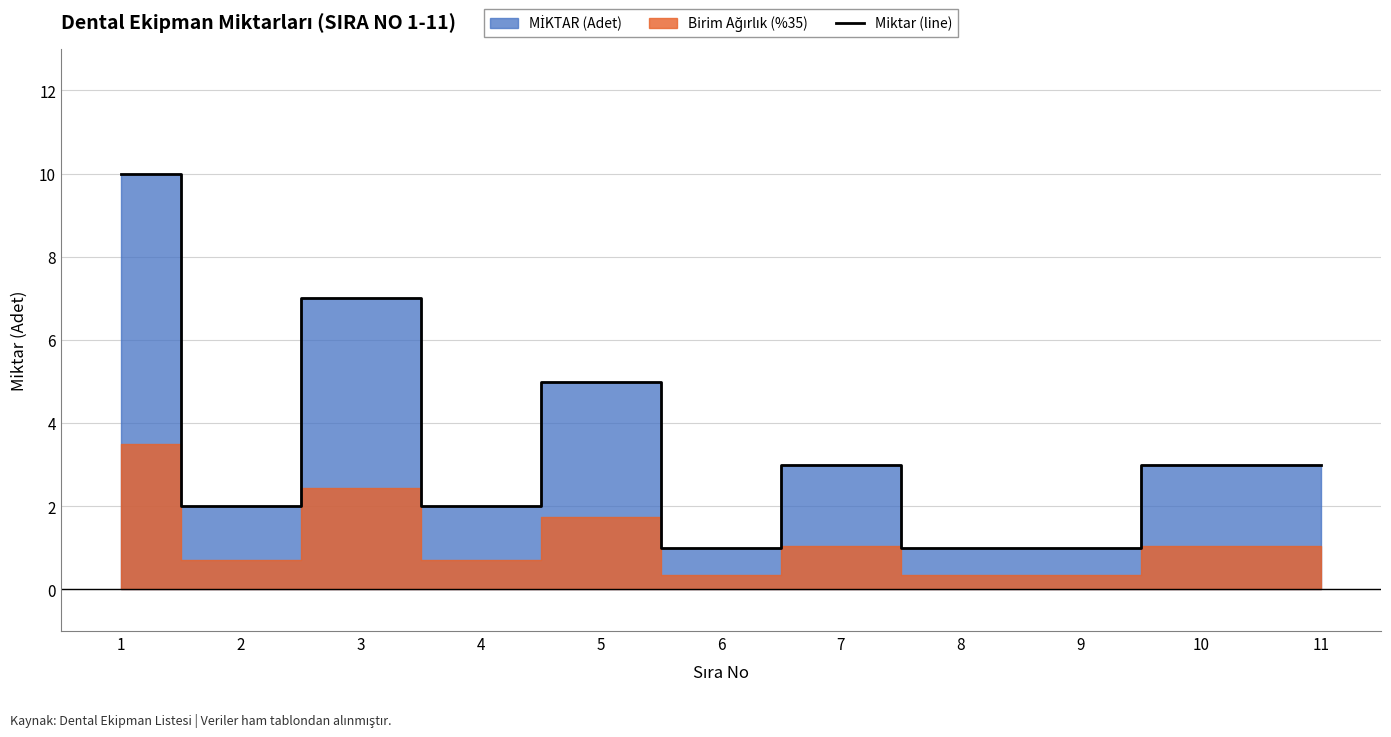

List the labels in order of value, smallest first.

6, 8, 9, 2, 4, 7, 10, 11, 5, 3, 1